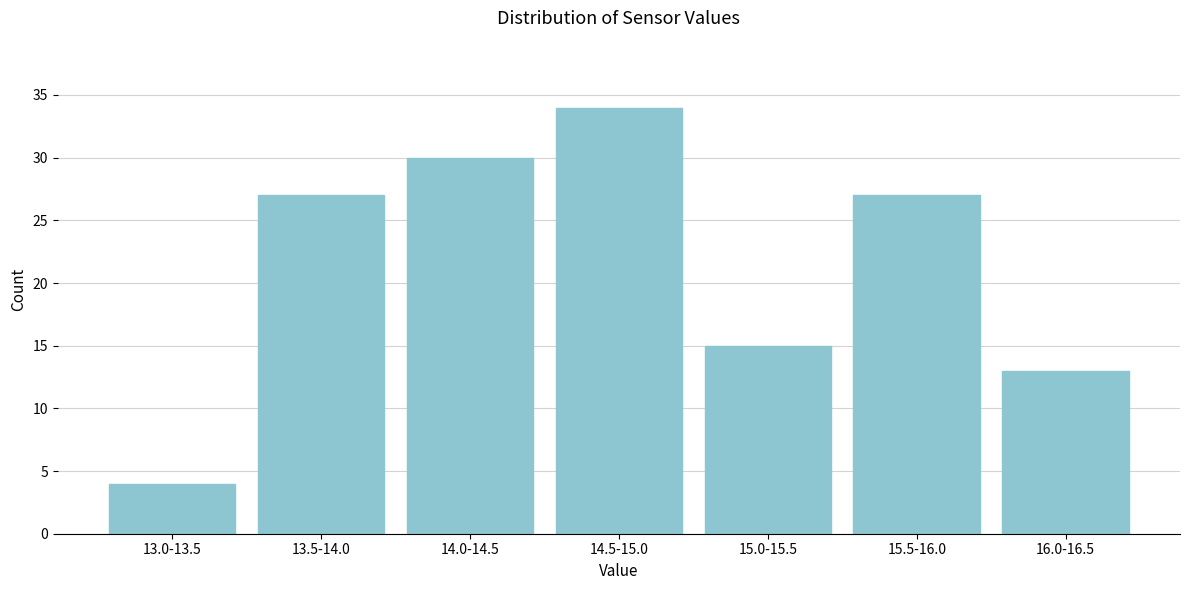

Reading right to left, transcribe all the data shown in this chart.

13	27	15	34	30	27	4